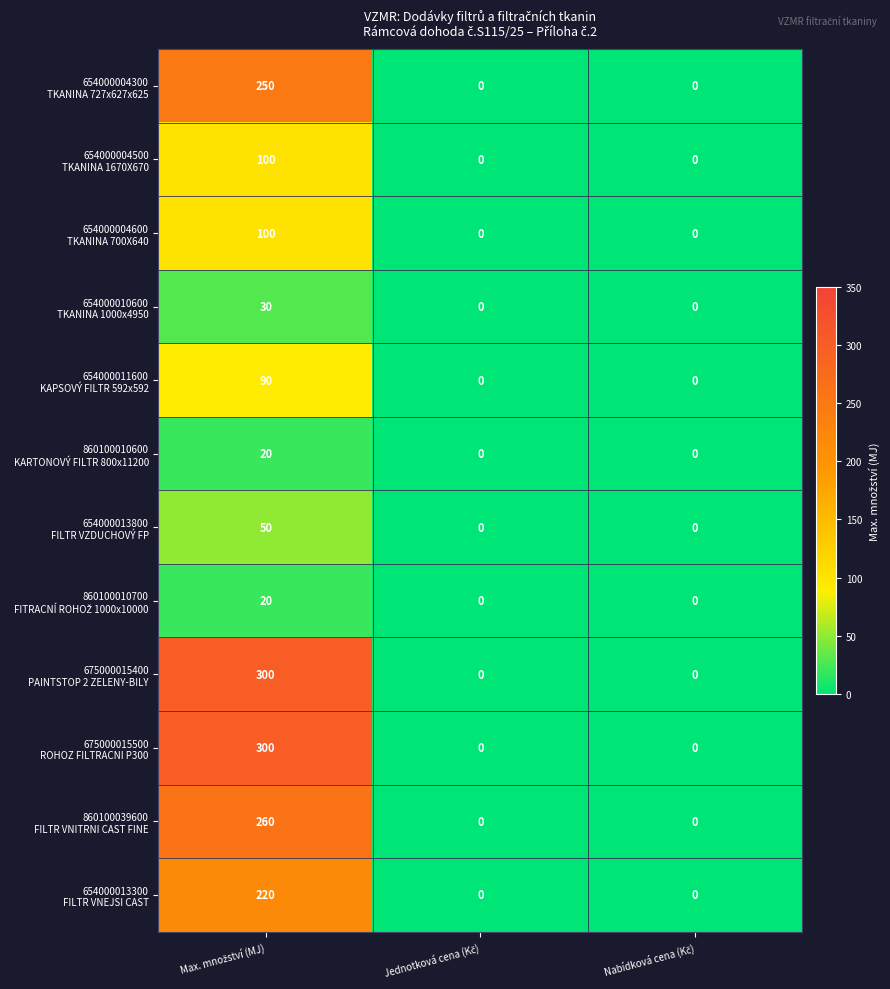

What is the greatest value displayed?

300